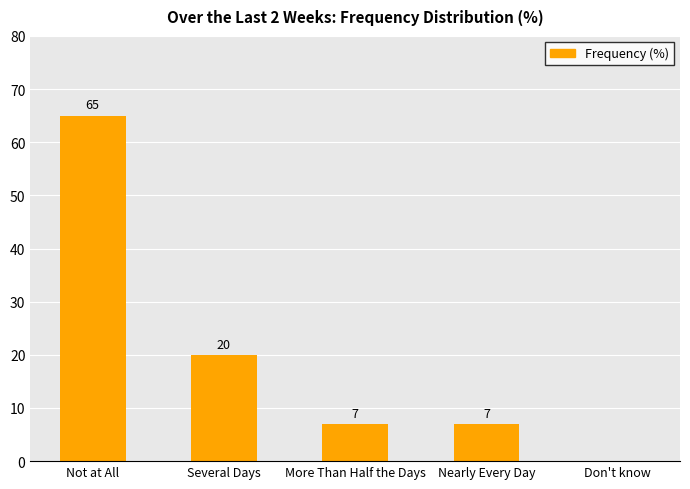

Which category has the highest value across all series?

Not at All